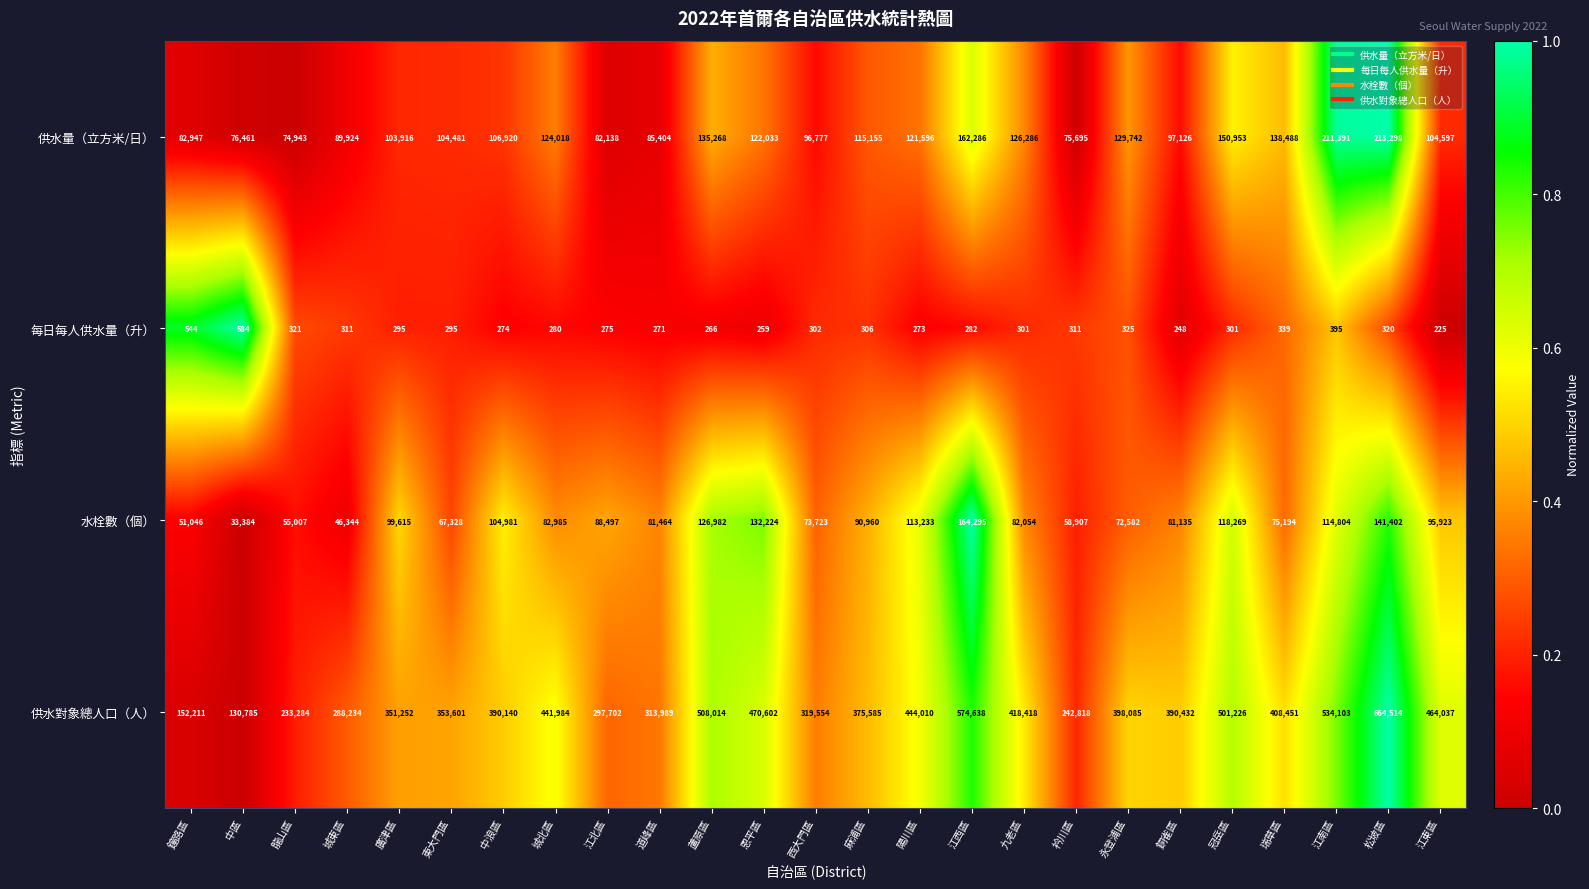

What is the maximum value shown in the chart?

664514